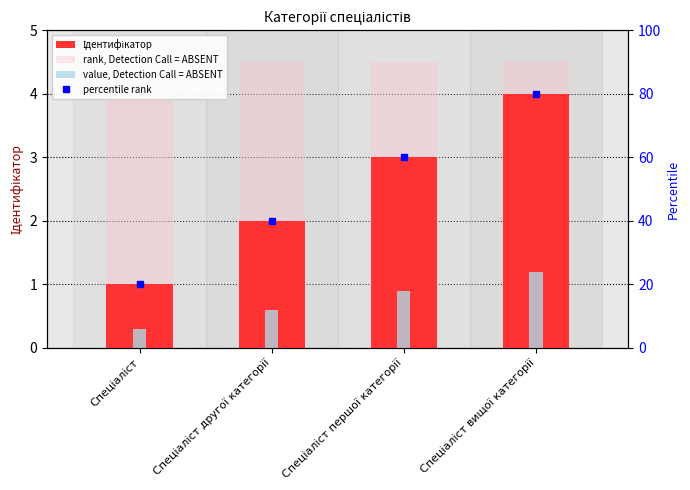

At how many categories does at least one series exceed 2?

4